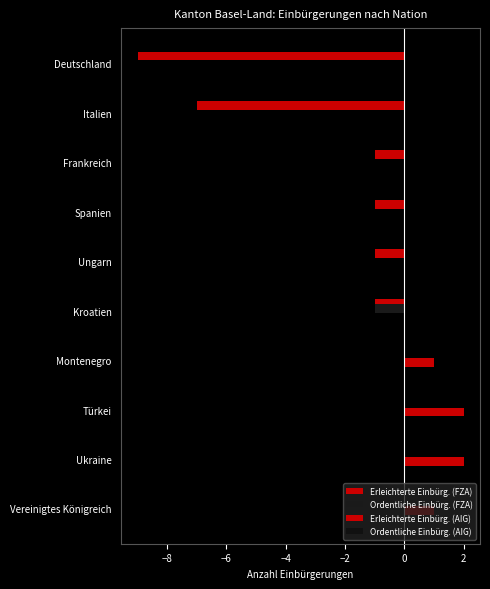

Reading left to right, list all the values displayed in this chart.

Erleichterte Einbürg. (FZA): -9.0	-7.0	-1.0	-1.0	-1.0	-1.0	0.0	0.0	0.0	0.0
Ordentliche Einbürg. (FZA): 0.0	0.0	0.0	0.0	0.0	-1.0	0.0	0.0	0.0	0.0
Erleichterte Einbürg. (AIG): 0.0	0.0	0.0	0.0	0.0	0.0	1.0	2.0	2.0	1.0
Ordentliche Einbürg. (AIG): 0.2	0.2	0.2	0.2	0.2	0.2	0.2	0.2	0.2	0.2